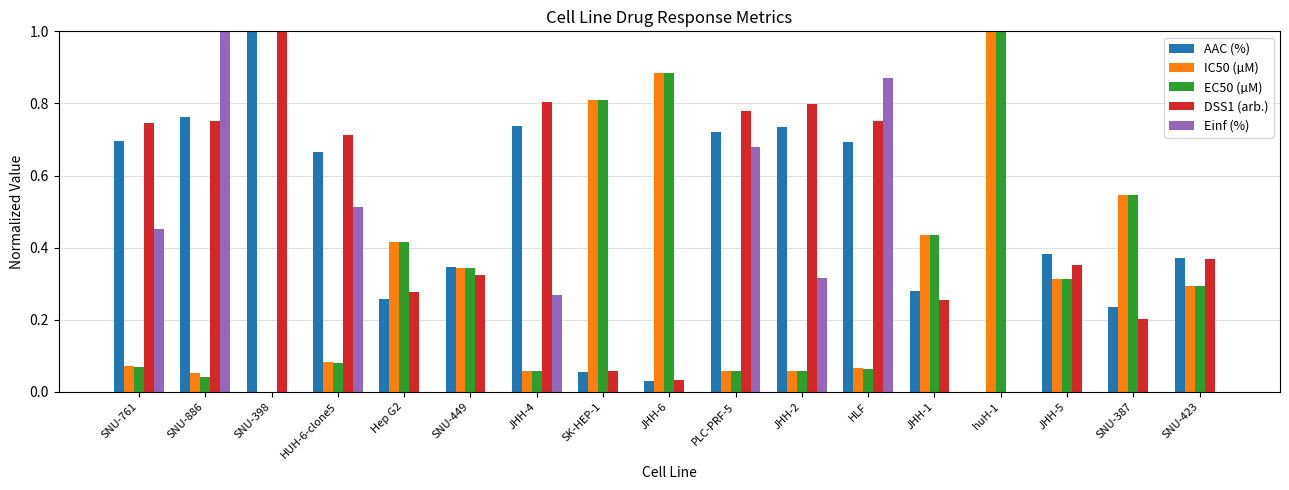

Is the value of Einf (%) at SNU-398 greater than the value of AAC (%) at JHH-2?

No